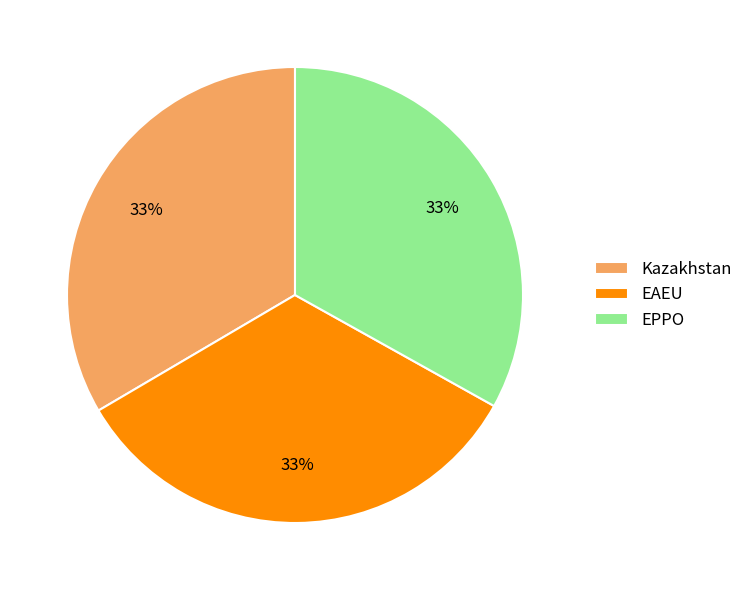

Count the number of slices in the pie.

3